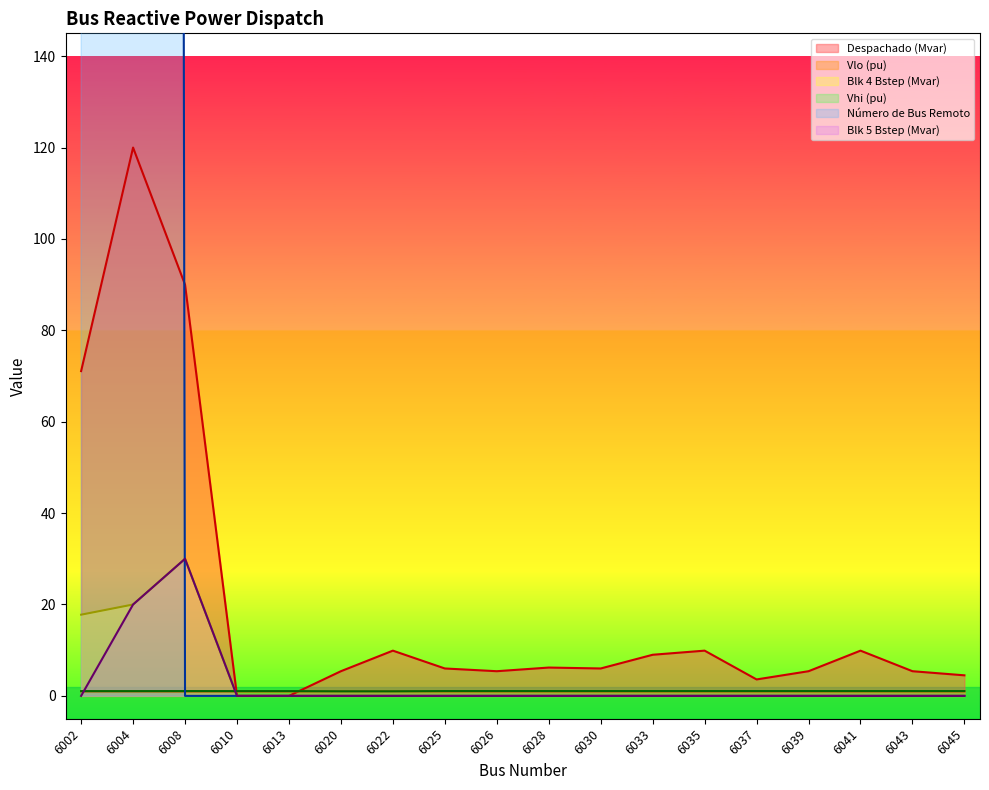

Which series changed the most between 6020 and 6033?

Despachado (Mvar)